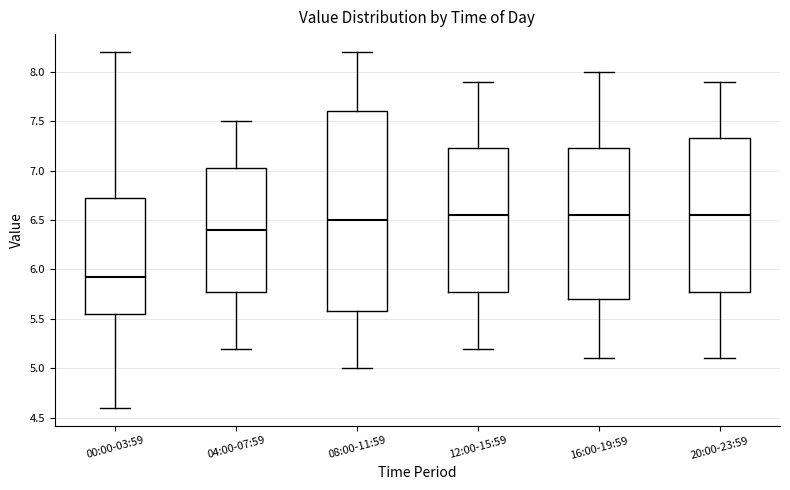

Reading left to right, read every box against the y-axis: the position of its median line, the range the box covers, and the ends of its whiskers. The values are not printed on the chart, so give them approximately, as read against the axis.

00:00-03:59: median 5.90, box 5.55 to 6.75, whiskers 4.60 to 8.20
04:00-07:59: median 6.40, box 5.80 to 7.05, whiskers 5.20 to 7.50
08:00-11:59: median 6.50, box 5.60 to 7.60, whiskers 5.00 to 8.20
12:00-15:59: median 6.55, box 5.80 to 7.25, whiskers 5.20 to 7.90
16:00-19:59: median 6.55, box 5.70 to 7.25, whiskers 5.10 to 8.00
20:00-23:59: median 6.55, box 5.80 to 7.35, whiskers 5.10 to 7.90